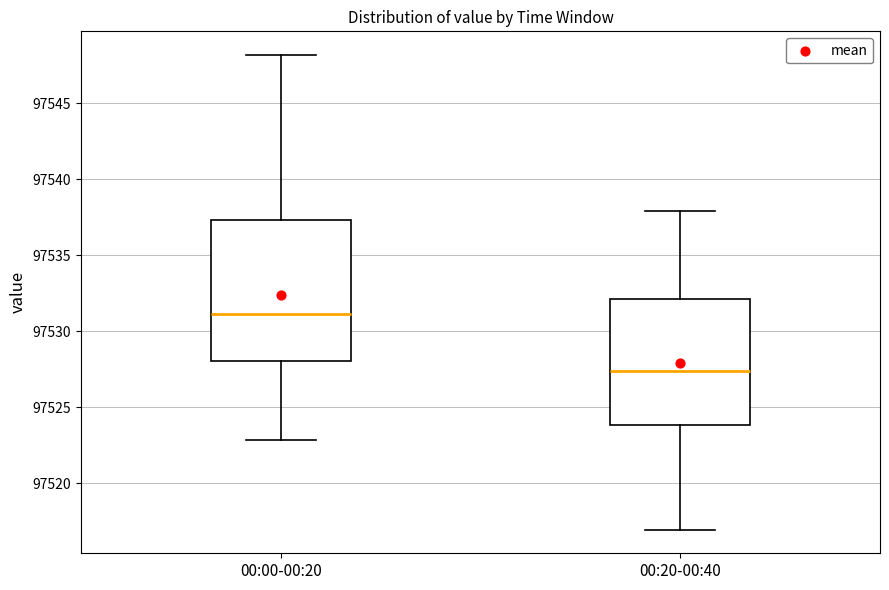

Reading left to right, read every box against the y-axis: the position of its median line, the range the box covers, and the ends of its whiskers. The values are not printed on the chart, so give them approximately, as read against the axis.

00:00-00:20: median 97531.0, box 97528.0 to 97537.5, whiskers 97523.0 to 97548.0
00:20-00:40: median 97527.5, box 97524.0 to 97532.0, whiskers 97517.0 to 97538.0